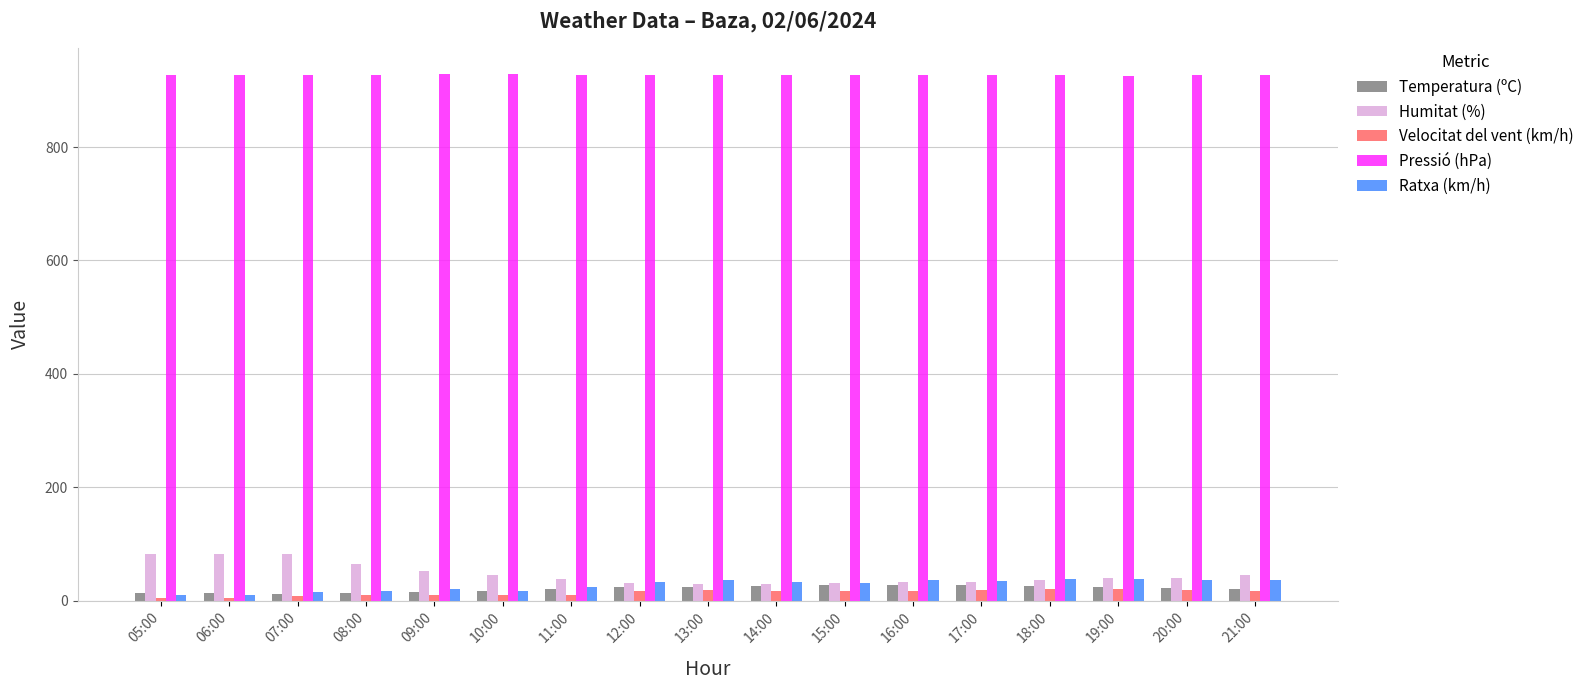

What are all the series names shown in the legend?

Temperatura (ºC), Humitat (%), Velocitat del vent (km/h), Pressió (hPa), Ratxa (km/h)